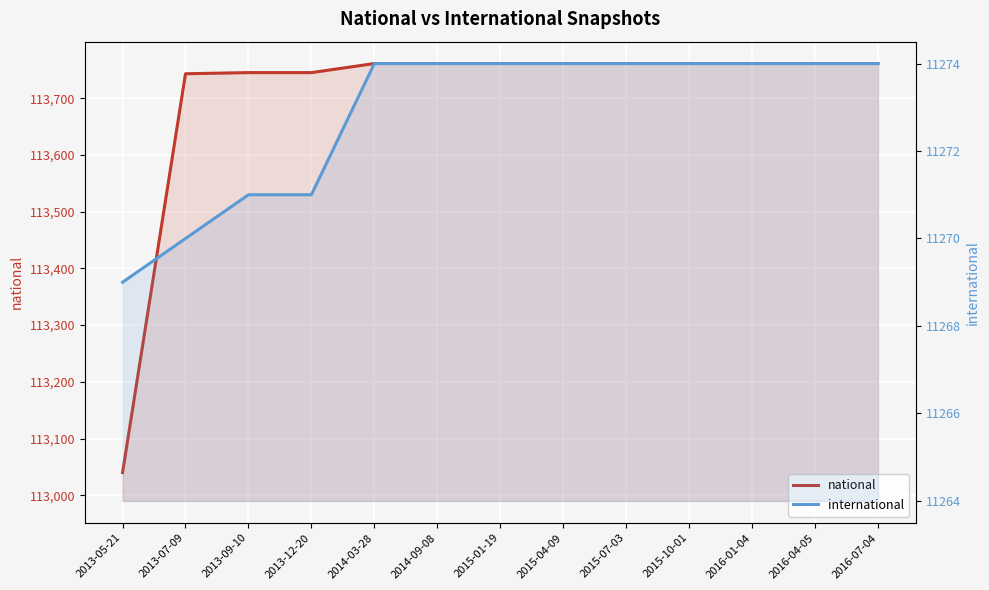

What position from the right is 2015-04-09?

6